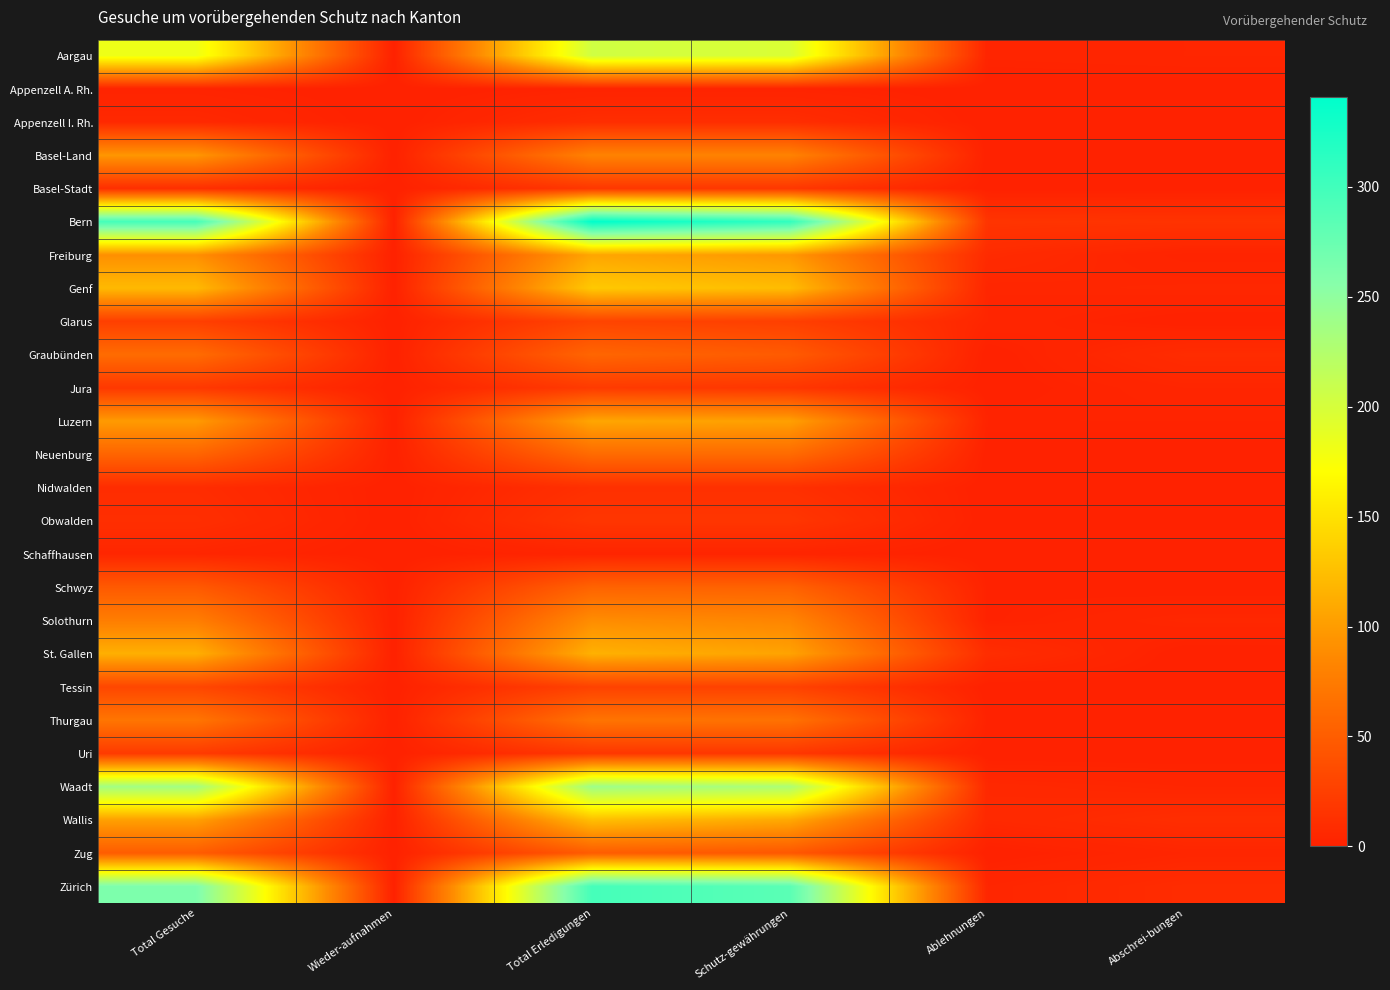

At which category is the sum across all series the highest?

Total Erledigungen